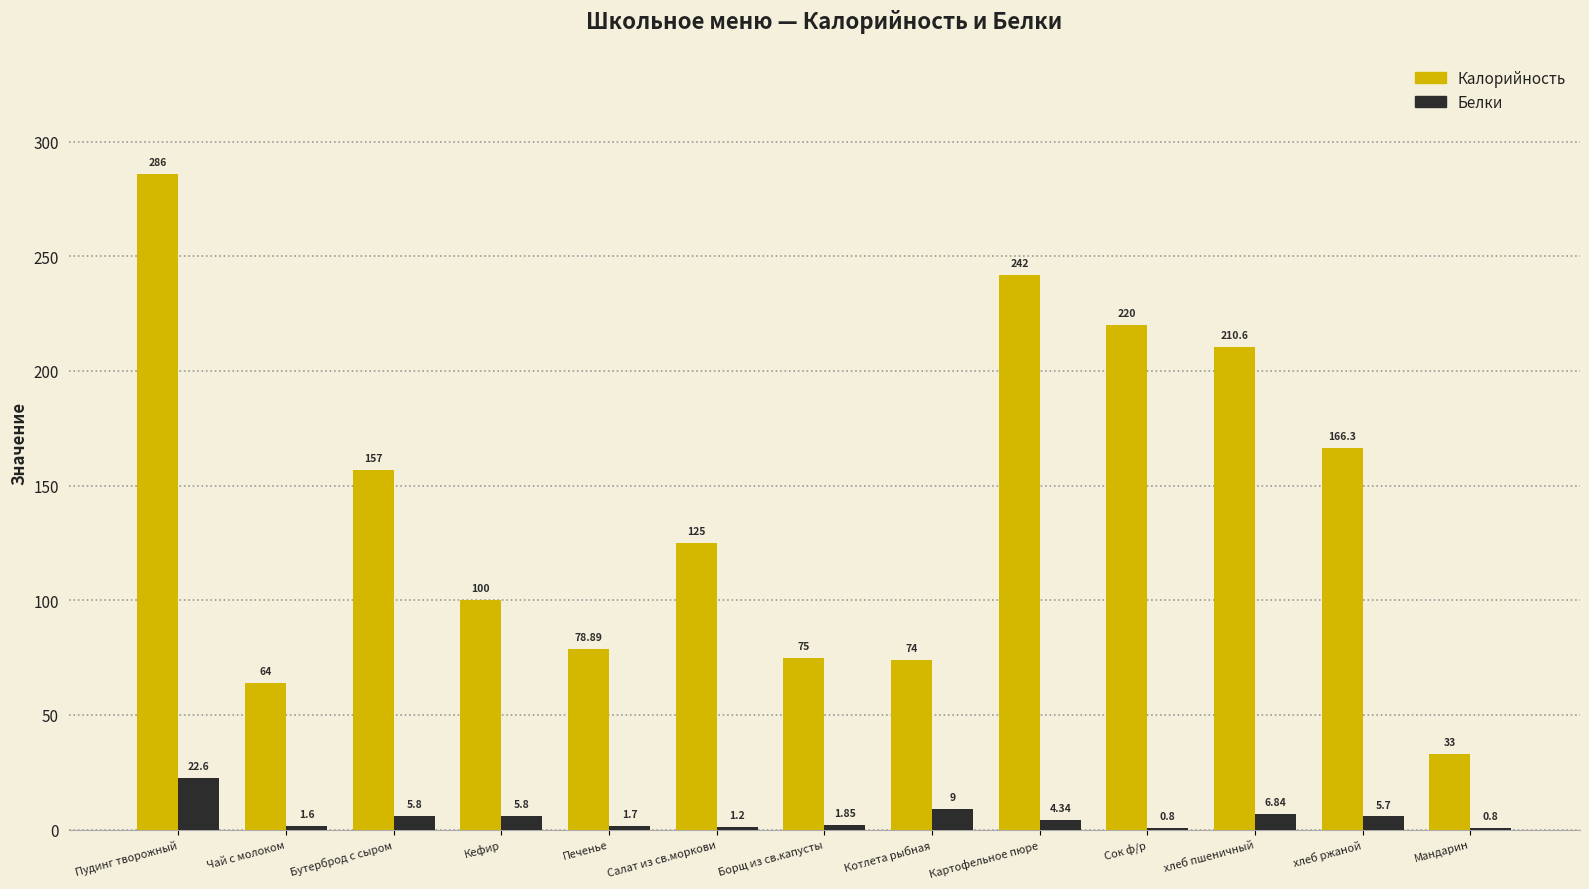

At which category is the sum across all series the highest?

Пудинг творожный